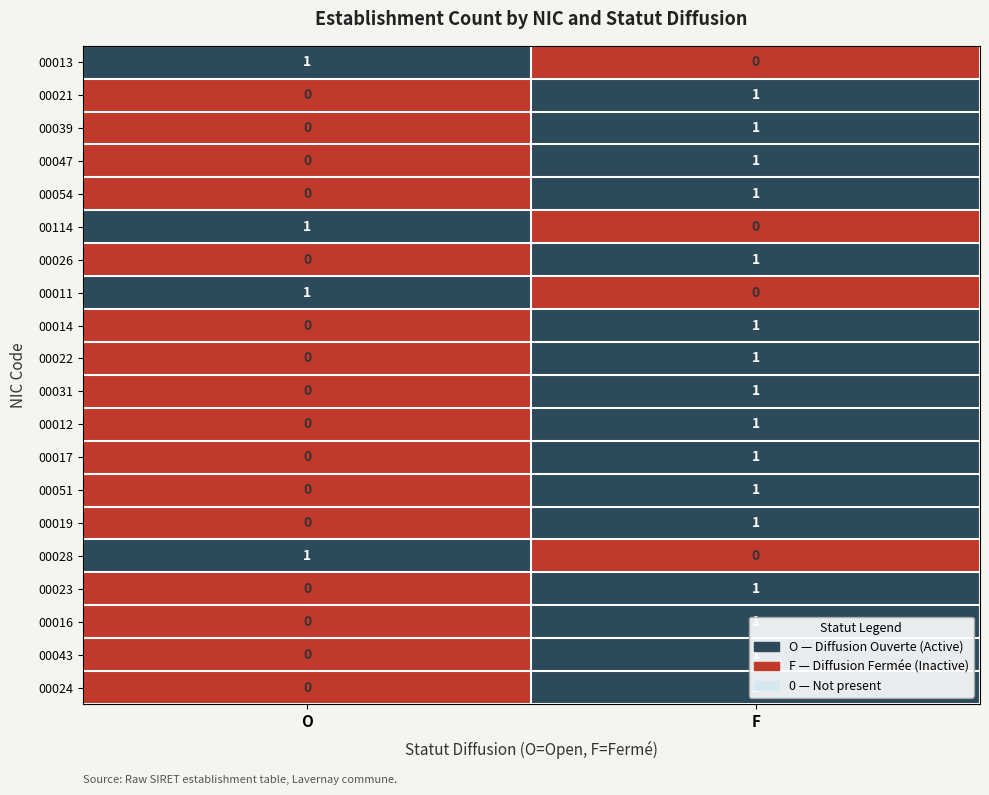

At which category is the sum across all series the highest?

F